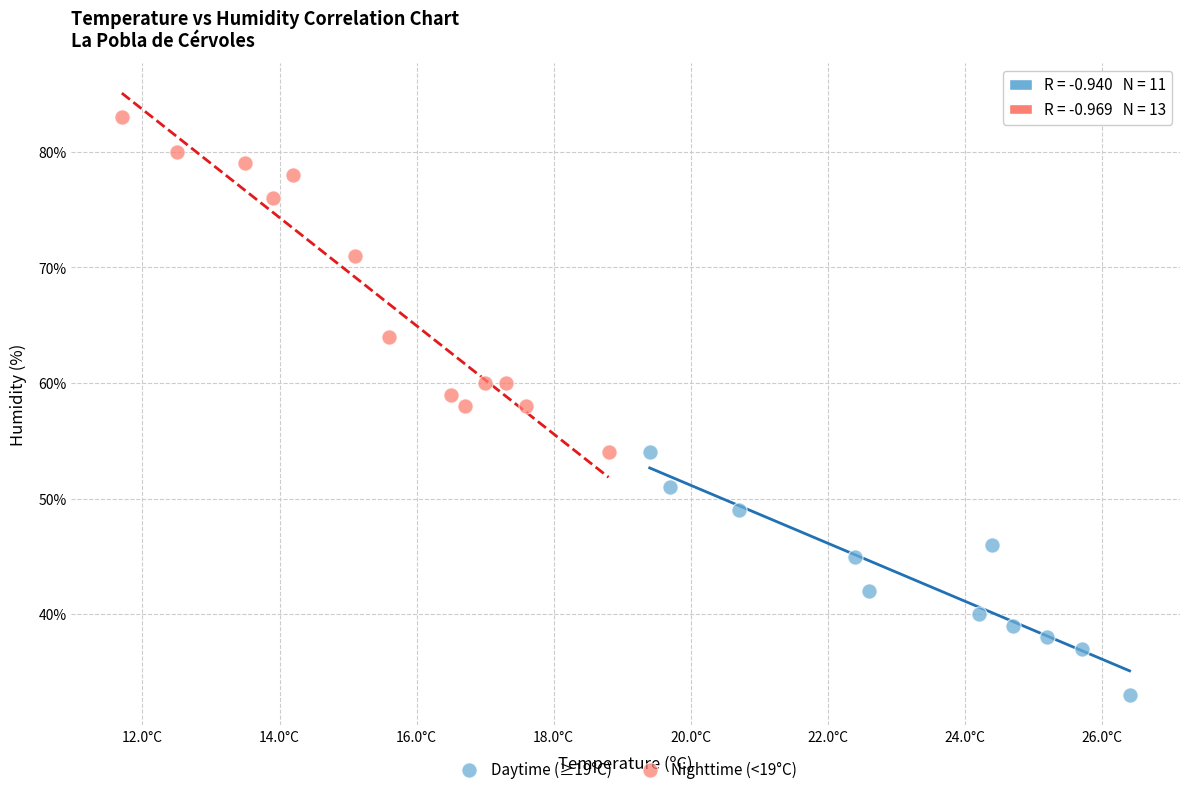

Which series has the largest Y range (max minus min)?

Nighttime (<19°C)